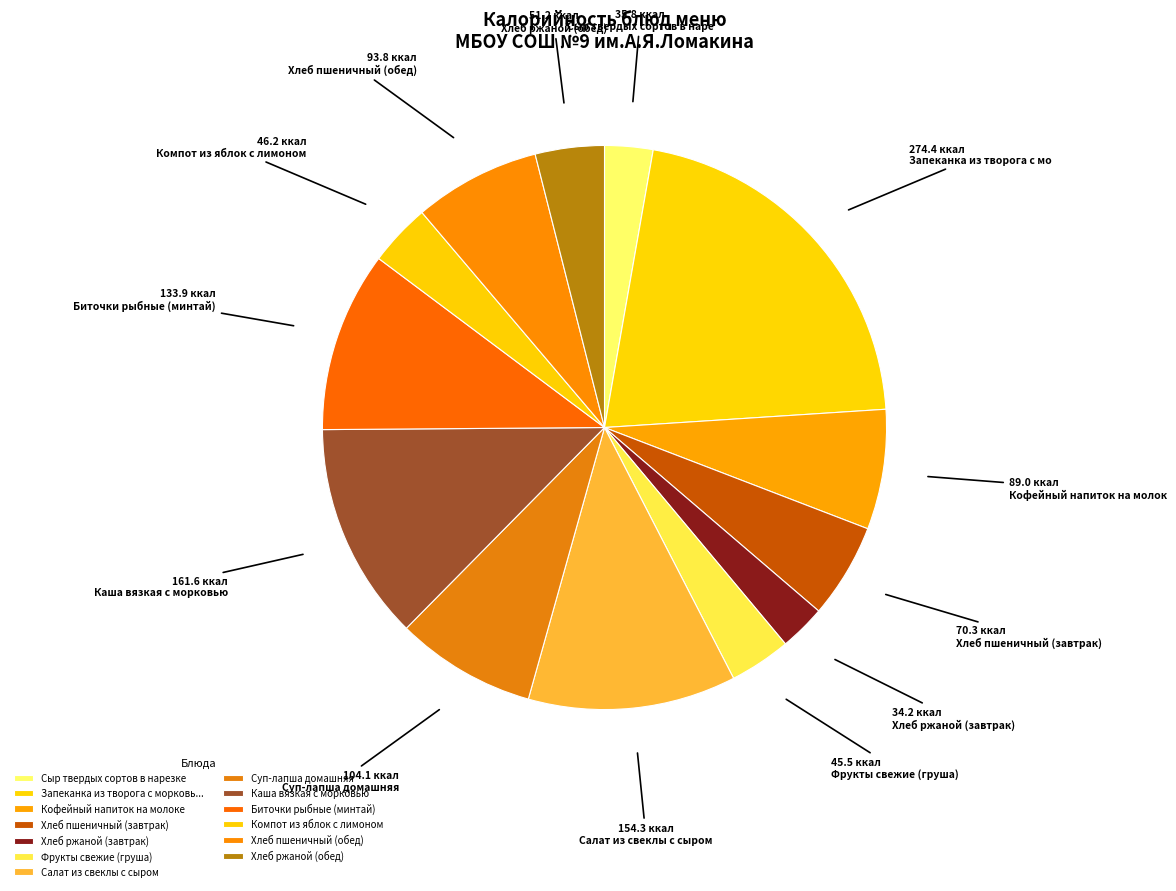

Rank the categories by value from lowest to highest.

Хлеб ржаной (завтрак), Сыр твердых сортов в нарезке, Фрукты свежие (груша), Компот из яблок с лимоном, Хлеб ржаной (обед), Хлеб пшеничный (завтрак), Кофейный напиток на молоке, Хлеб пшеничный (обед), Суп-лапша домашняя, Биточки рыбные (минтай), Салат из свеклы с сыром, Каша вязкая с морковью, Запеканка из творога с морковью с соусом